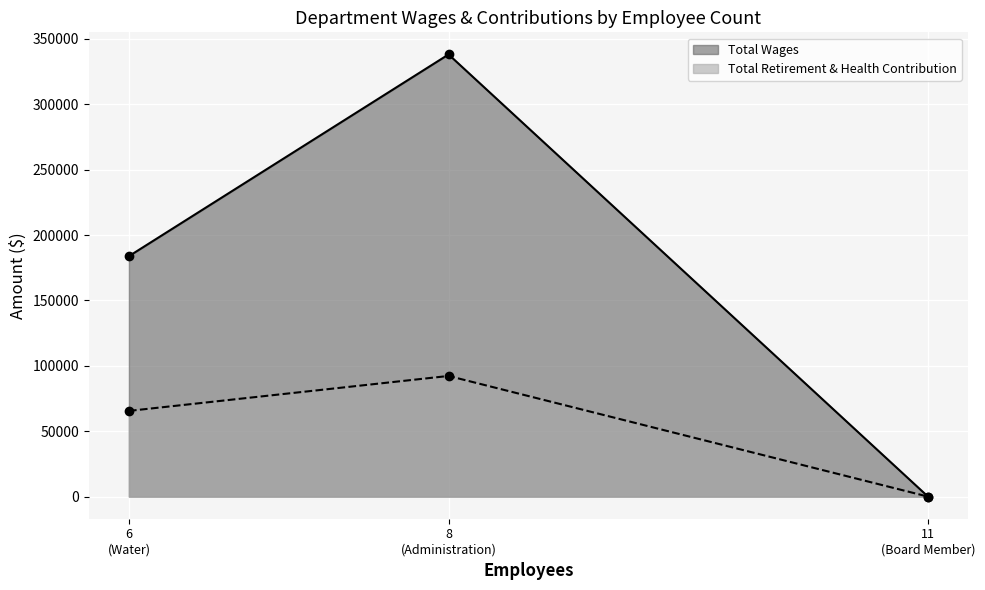

What is the difference between the Total Wages values at Board Member and Administration?

338155